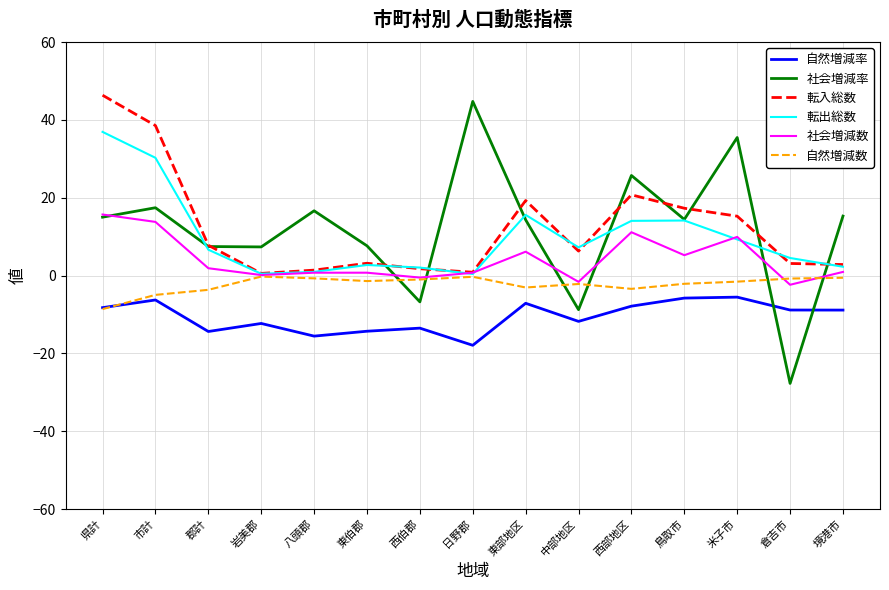

How many categories are shown in the chart?

15